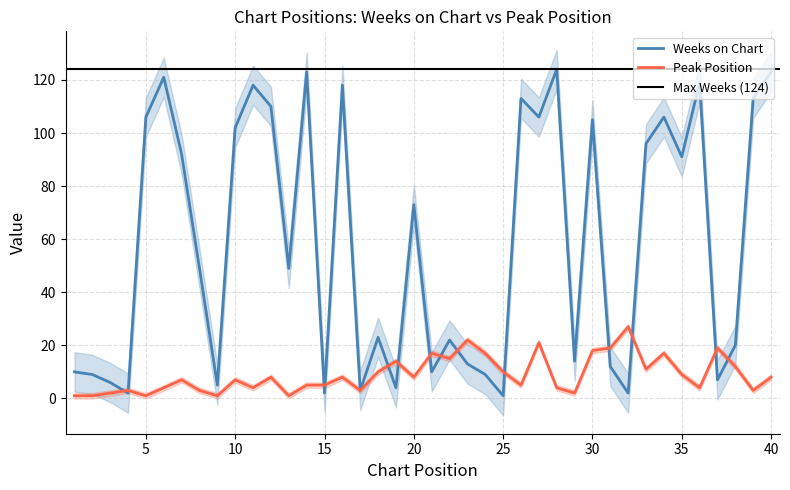

Is it true that Weeks on Chart equals 123 at 40?

True